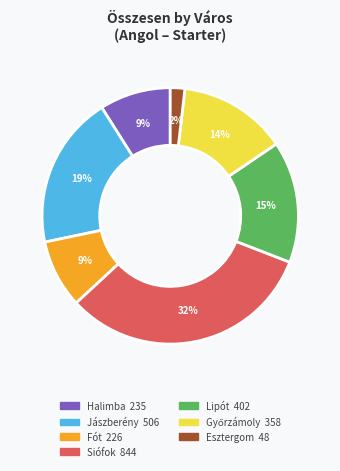

What percentage is the Siófok slice, to the nearest percent?

32%